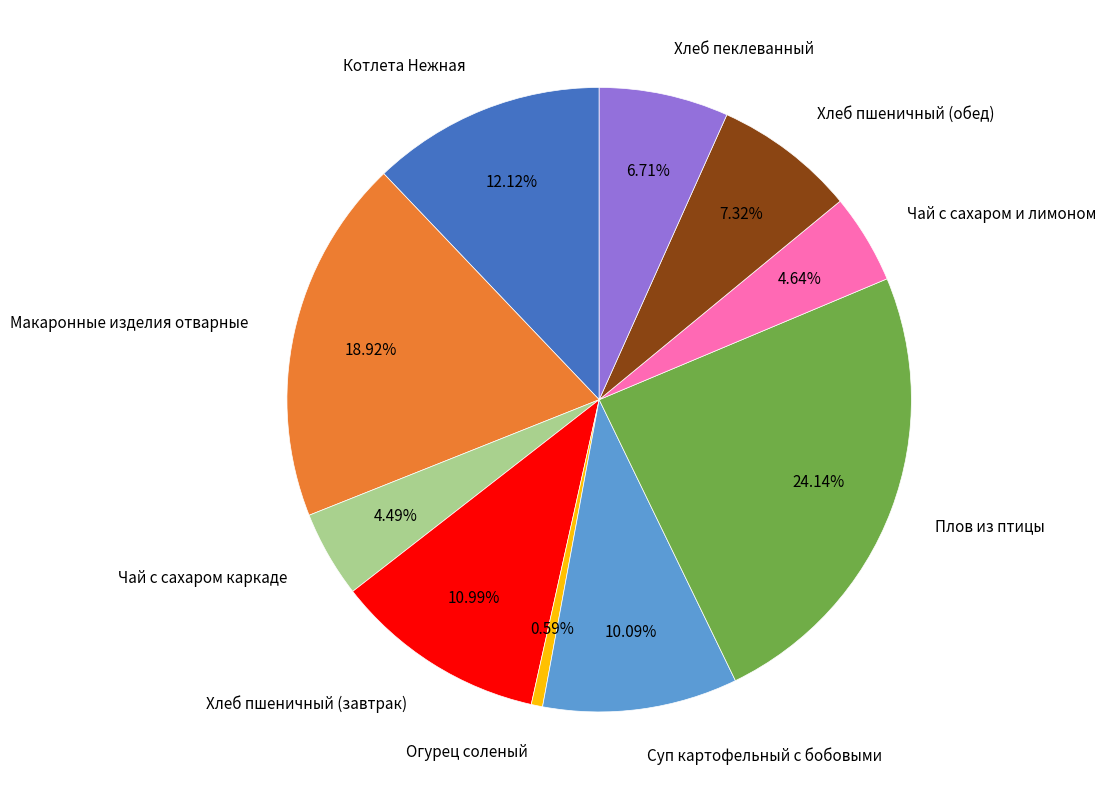

How much of the chart is everything except Хлеб пшеничный (обед)?

92.7%